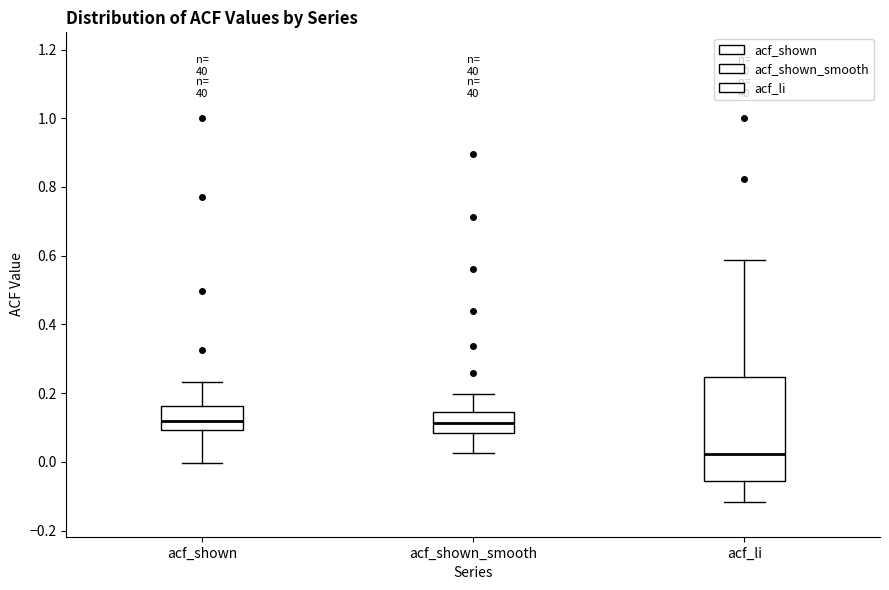

Which box is the tallest, from its lower edge to its upper edge?

acf_li